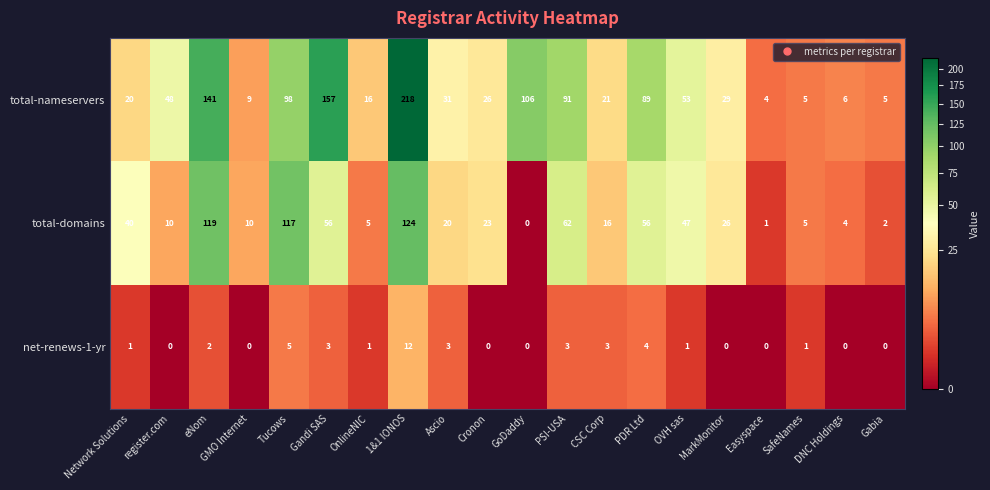

Rank the series by their average value, from lowest to highest.

net-renews-1-yr, total-domains, total-nameservers